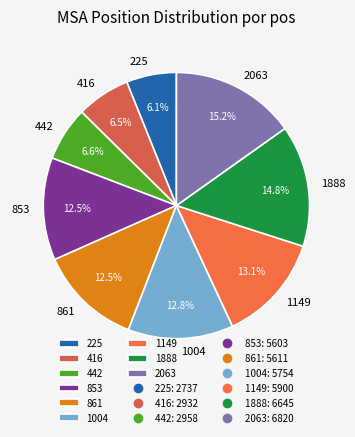

To the nearest percent, what portion does 442 represent?

7%